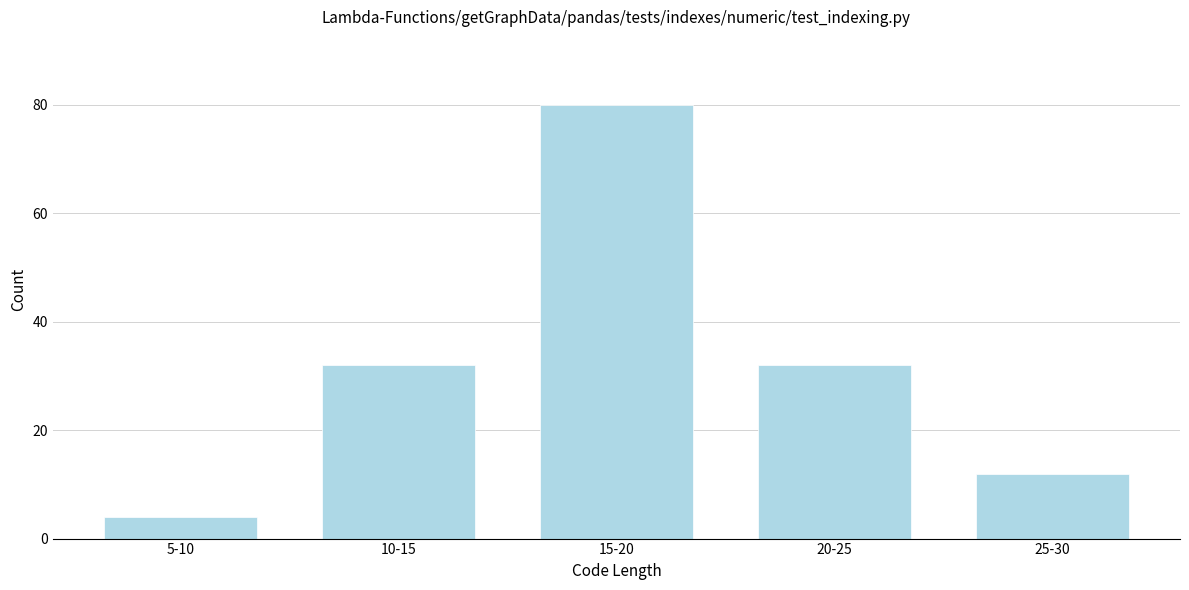

Reading left to right, list all the values displayed in this chart.

5-10=4	10-15=32	15-20=80	20-25=32	25-30=12